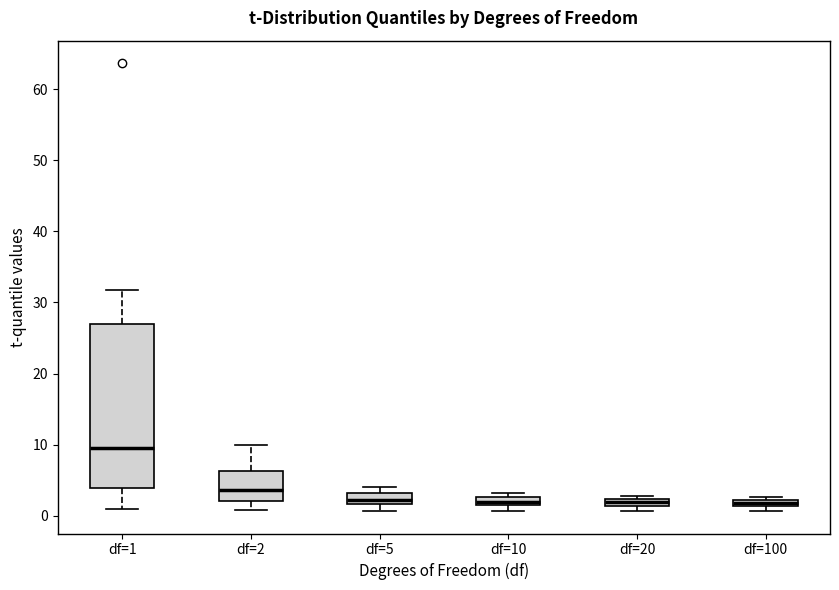

Comparing the boxes themselves (not the whiskers), which one is the tallest?

df=1